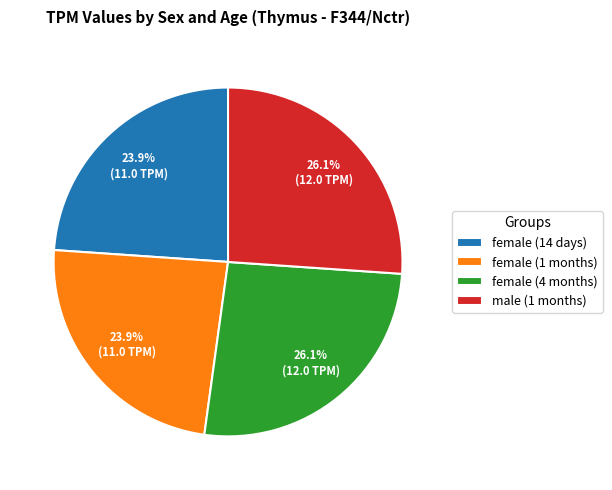

Approximately how many times larger is the value at male (1 months) compared to female (1 months)?

1.1